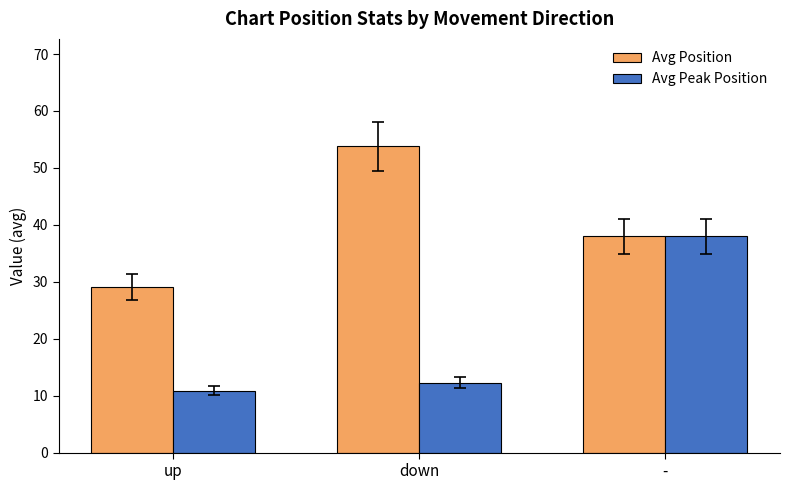

What position from the right is down?

2